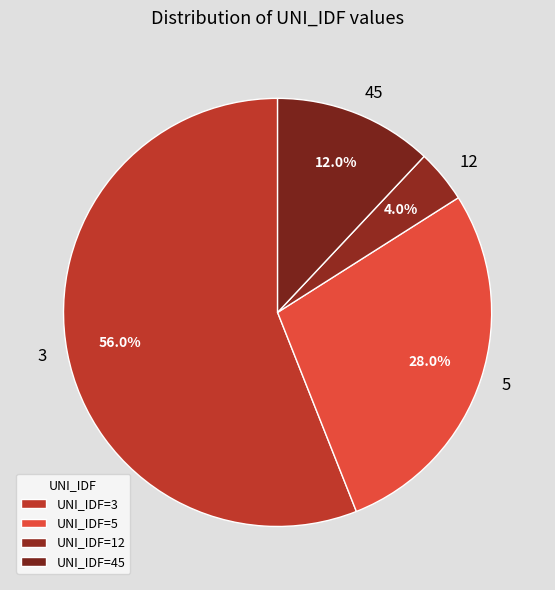

True or false: 12 accounts for 4% of the total.

True